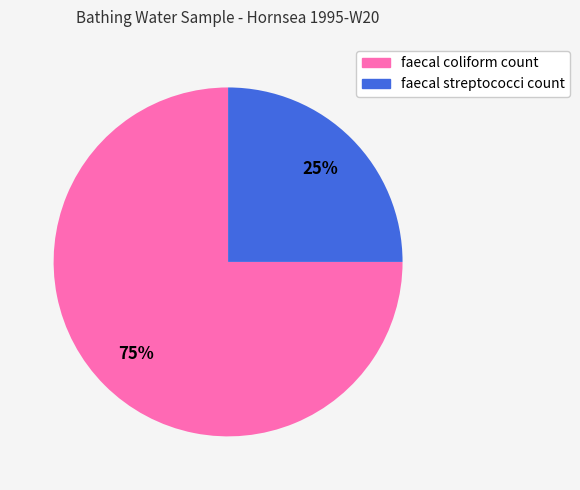

Rank the categories by value from highest to lowest.

faecal coliform count, faecal streptococci count